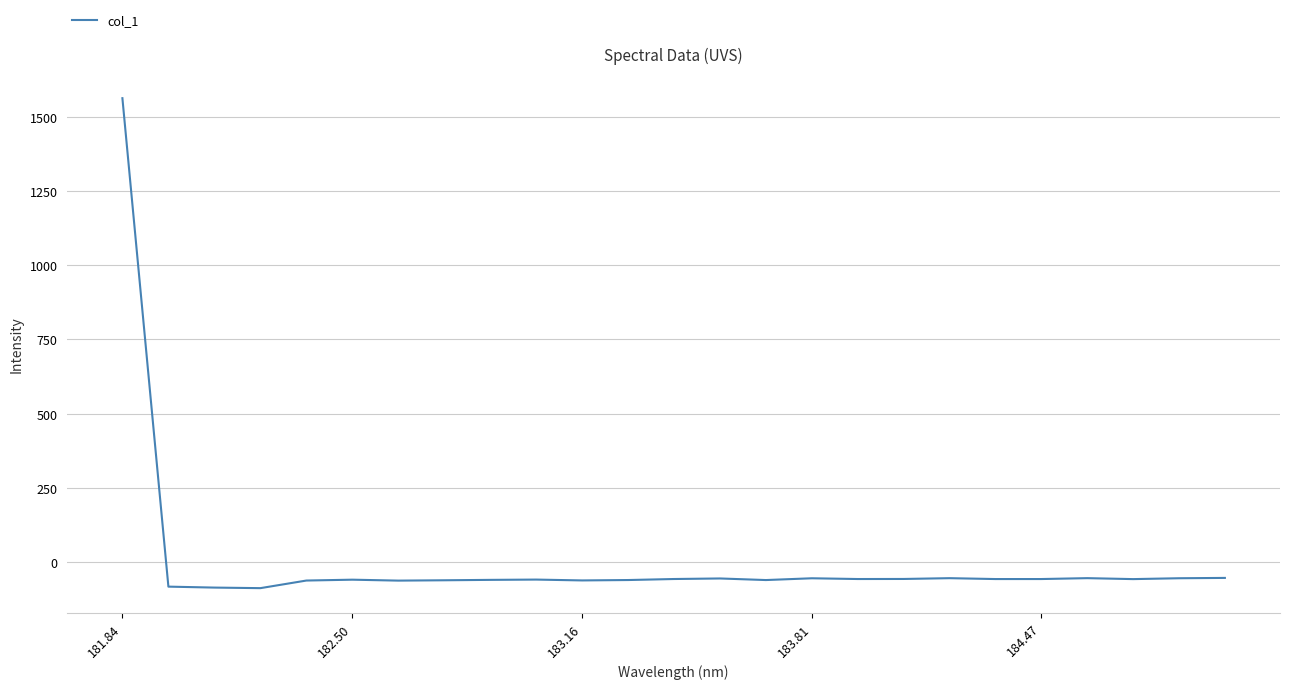

What is the difference between the maximum and minimum values?

1650.0